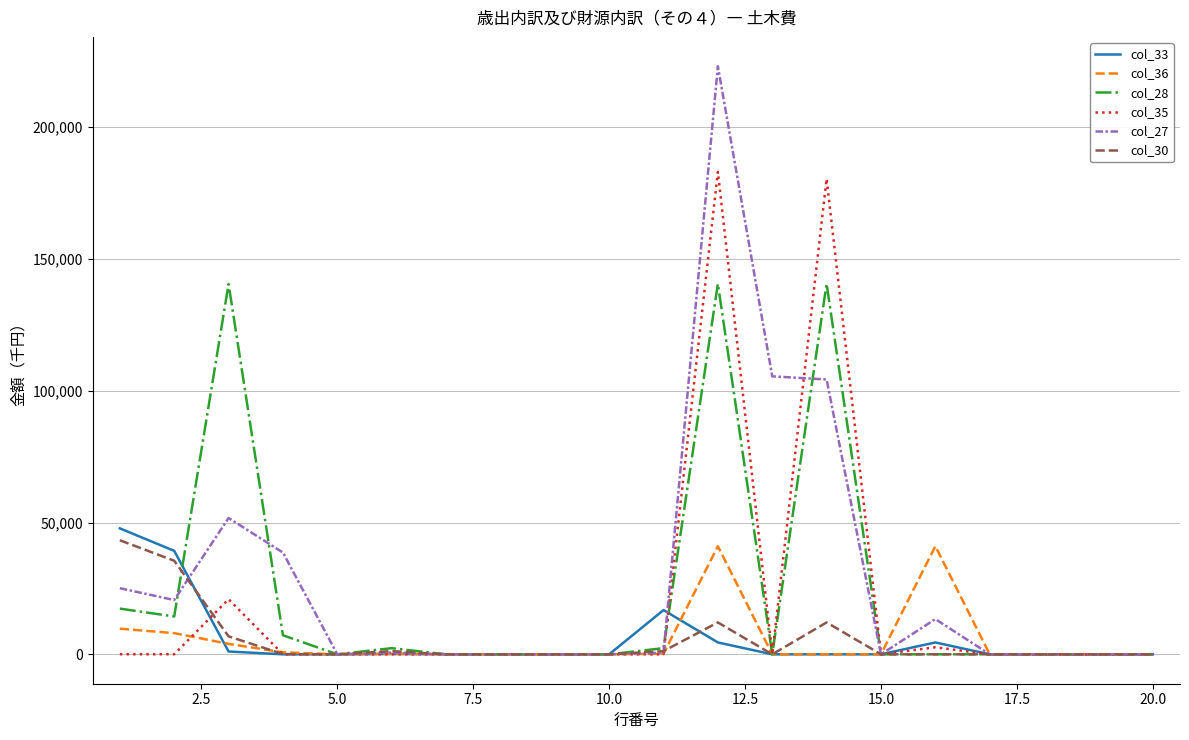

What is the greatest value displayed?

223043